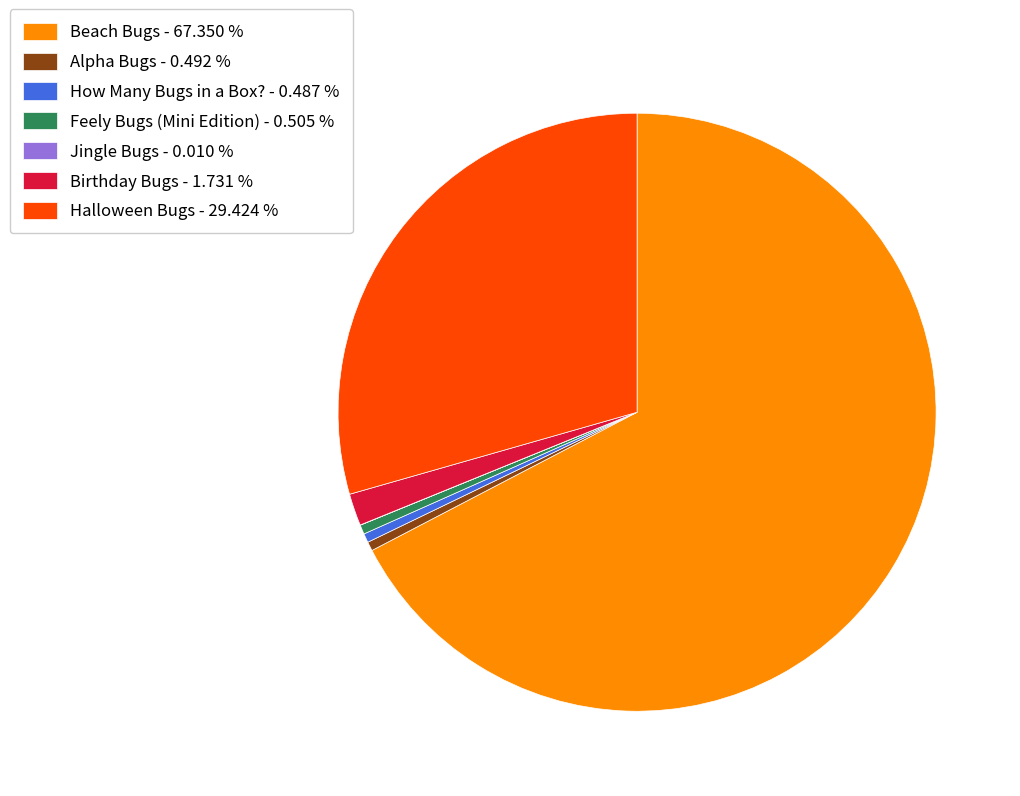

Is it true that Feely Bugs (Mini Edition) is 1% of the pie?

True